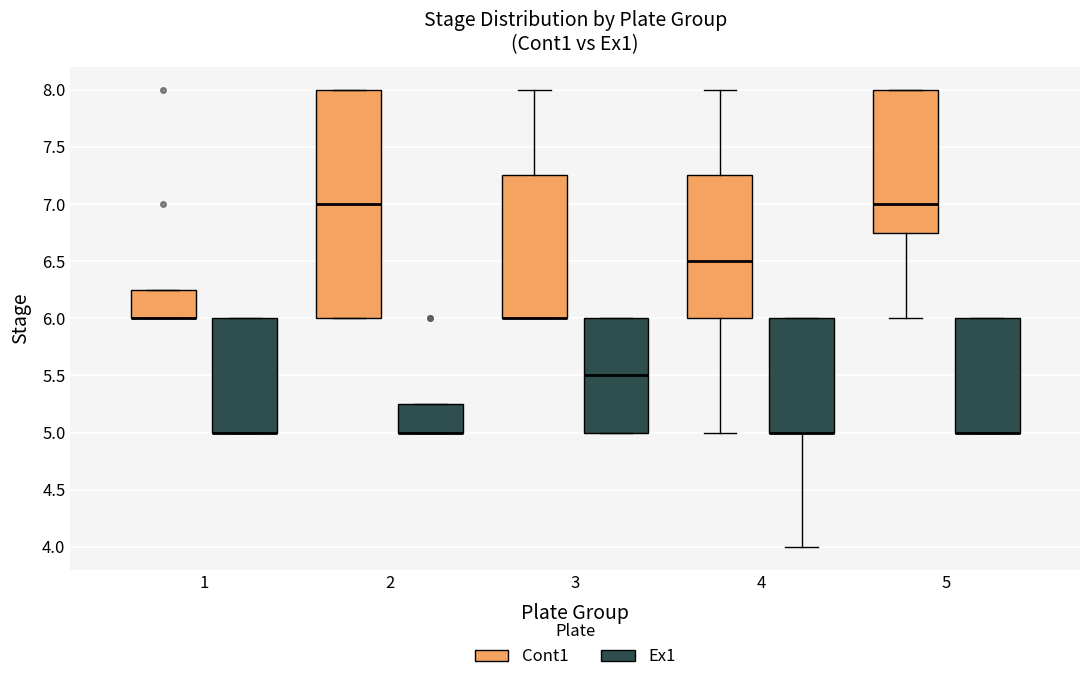

Where is the upper edge of the box for 1 (Cont1) on the y-axis? The values are not printed on the chart, so give them approximately, as read against the axis.

6.25